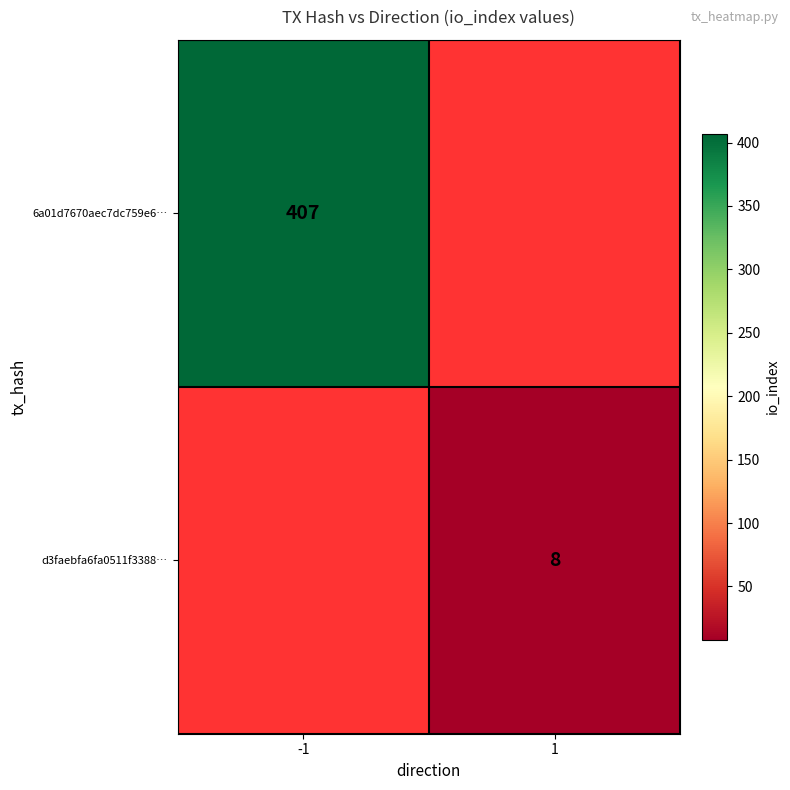

True or false: 6a01d7670aec7dc759e6… has a value of 407 at -1.

True